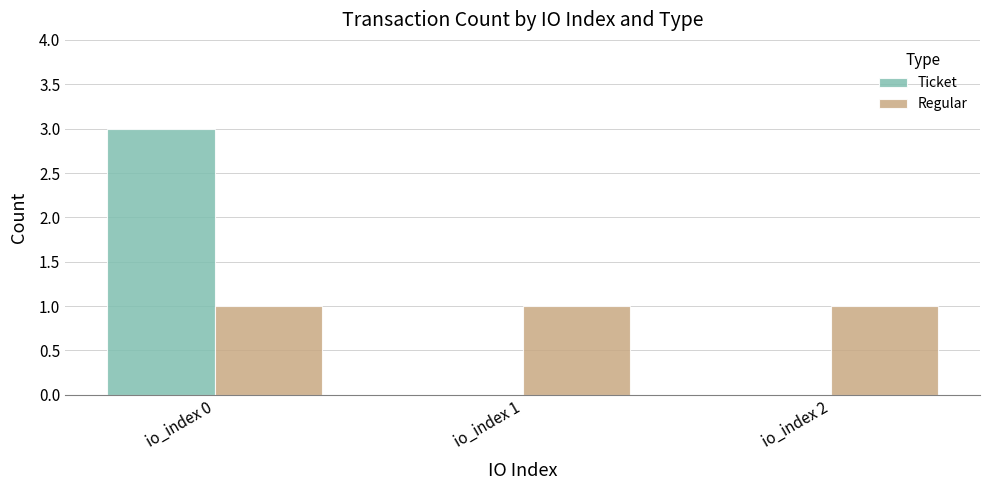

Between io_index 0 and io_index 2, which series saw the biggest shift?

Ticket